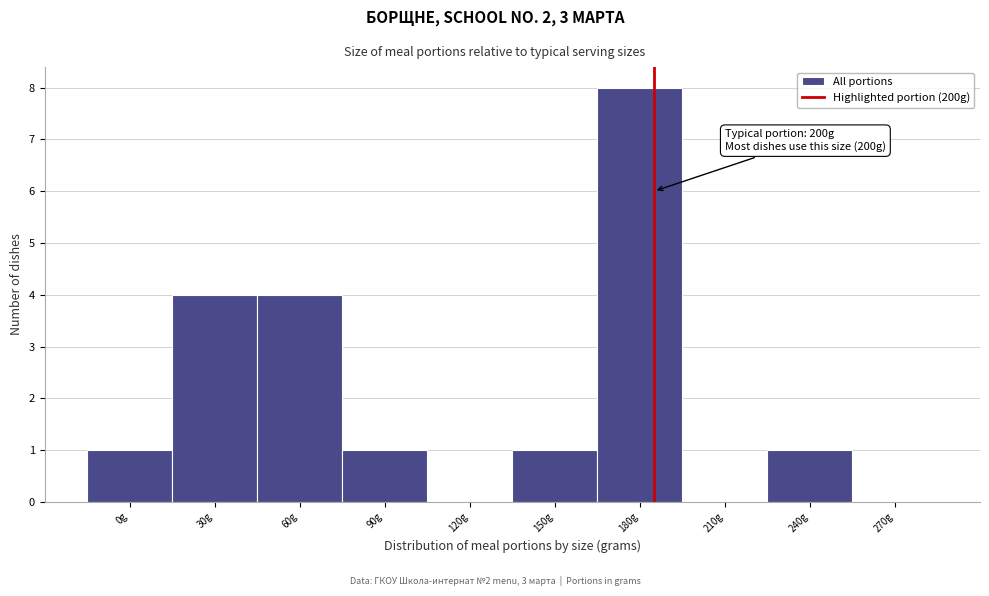

Reading left to right, list all the values displayed in this chart.

0g=1	30g=4	60g=4	90g=1	120g=0	150g=1	180g=8	210g=0	240g=1	270g=0